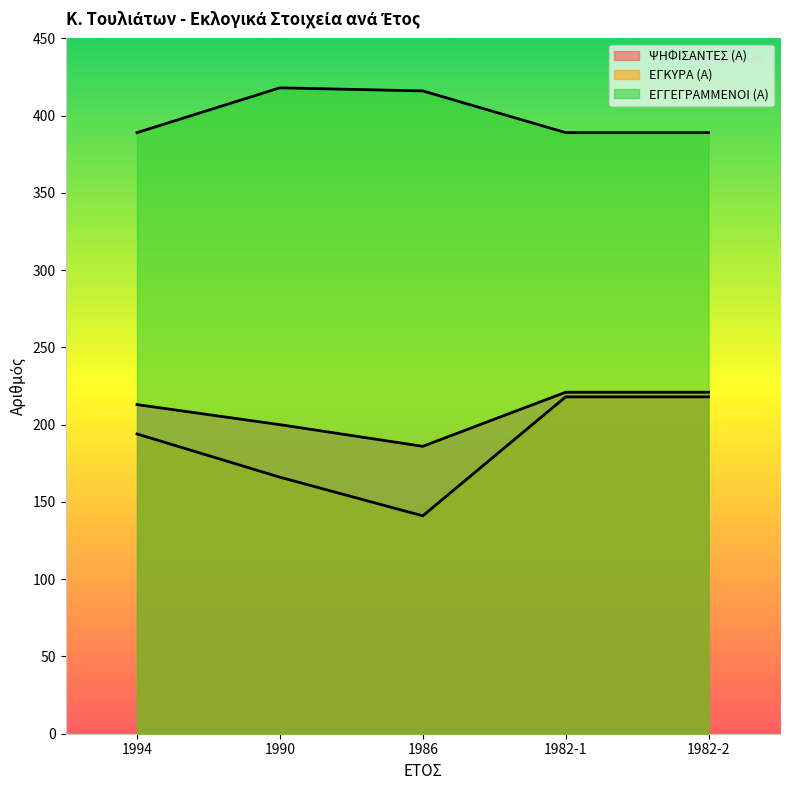

True or false: ΨΗΦΙΣΑΝΤΕΣ (Α) and ΕΓΚΥΡΑ (Α) intersect in this chart.

False